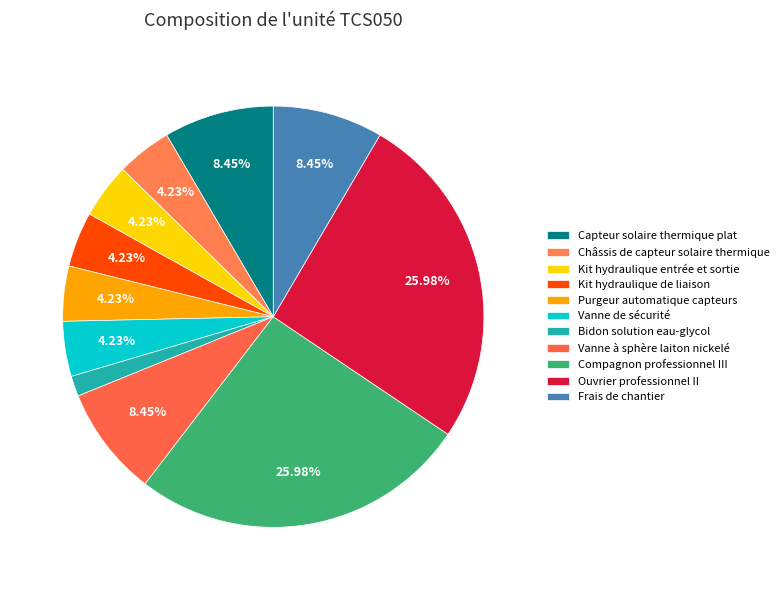

To the nearest percent, what percentage of the pie is Ouvrier professionnel II?

26%